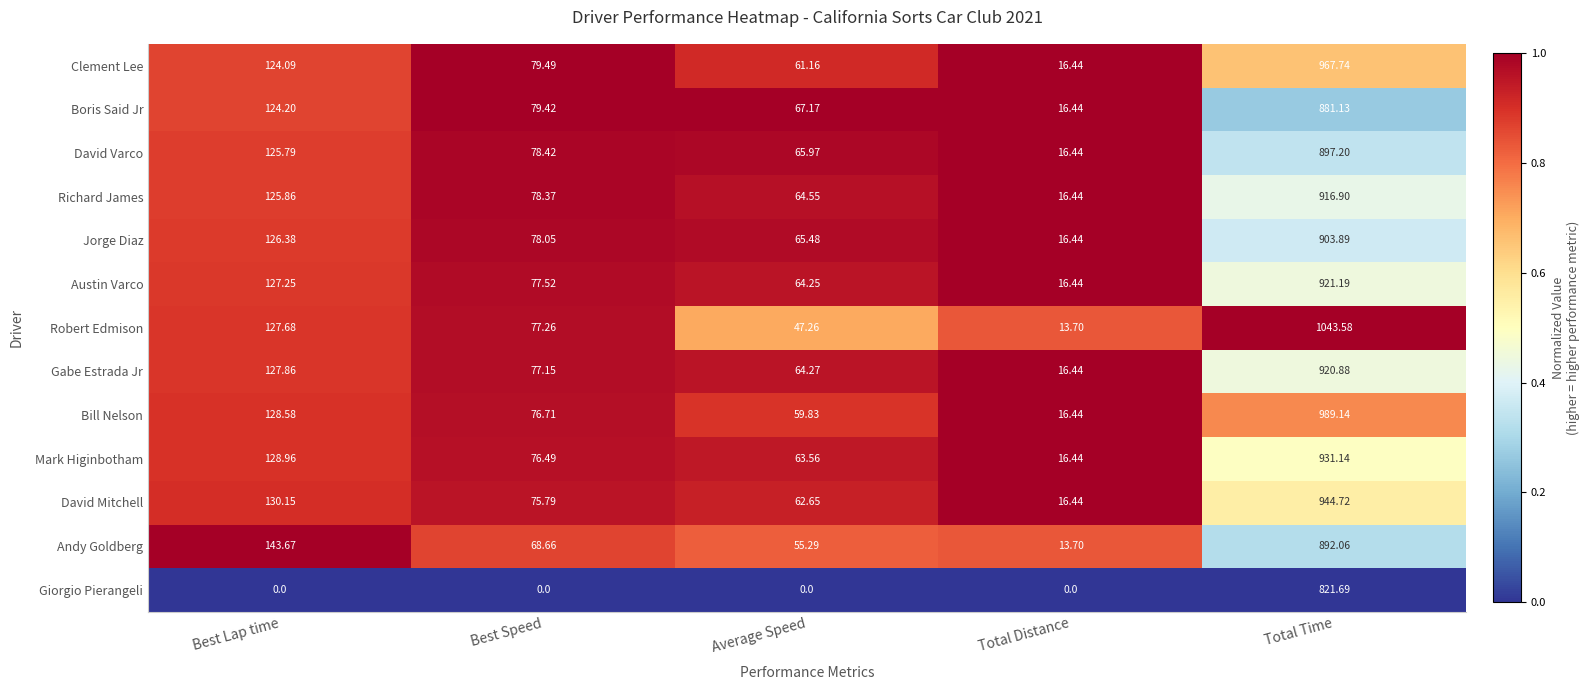

List the series in order of their peak value, lowest first.

Giorgio Pierangeli, Boris Said Jr, Andy Goldberg, David Varco, Jorge Diaz, Richard James, Gabe Estrada Jr, Austin Varco, Mark Higinbotham, David Mitchell, Clement Lee, Bill Nelson, Robert Edmison